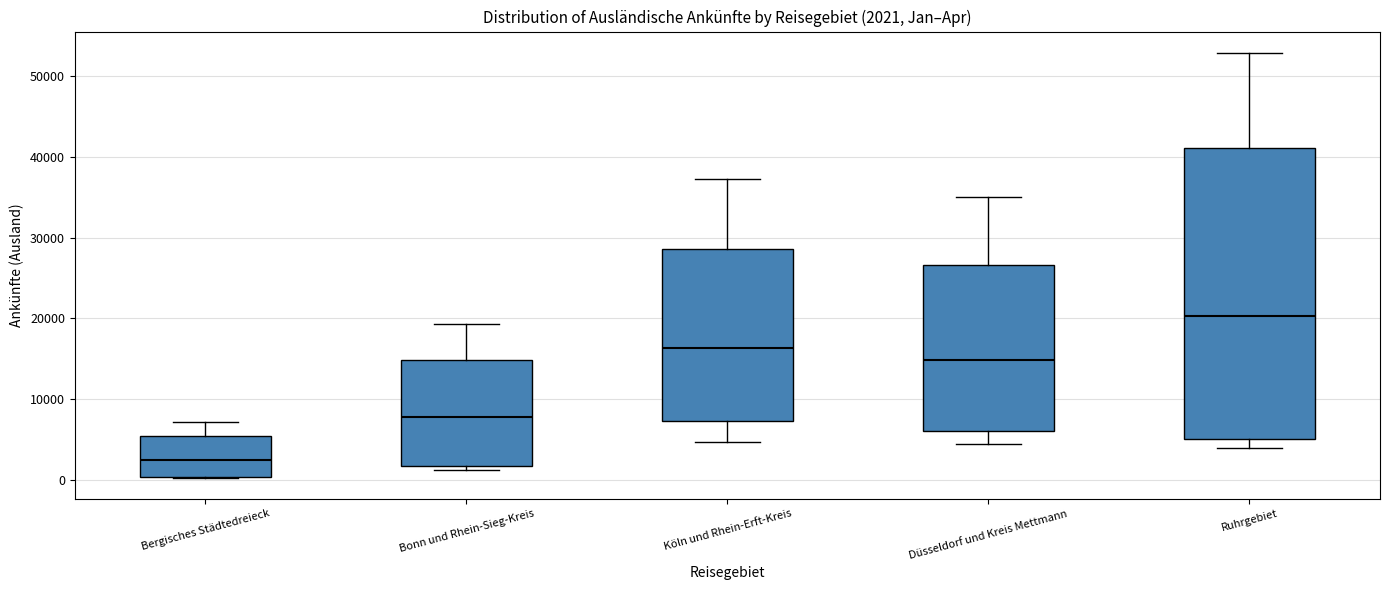

Which box has the highest median line?

Ruhrgebiet